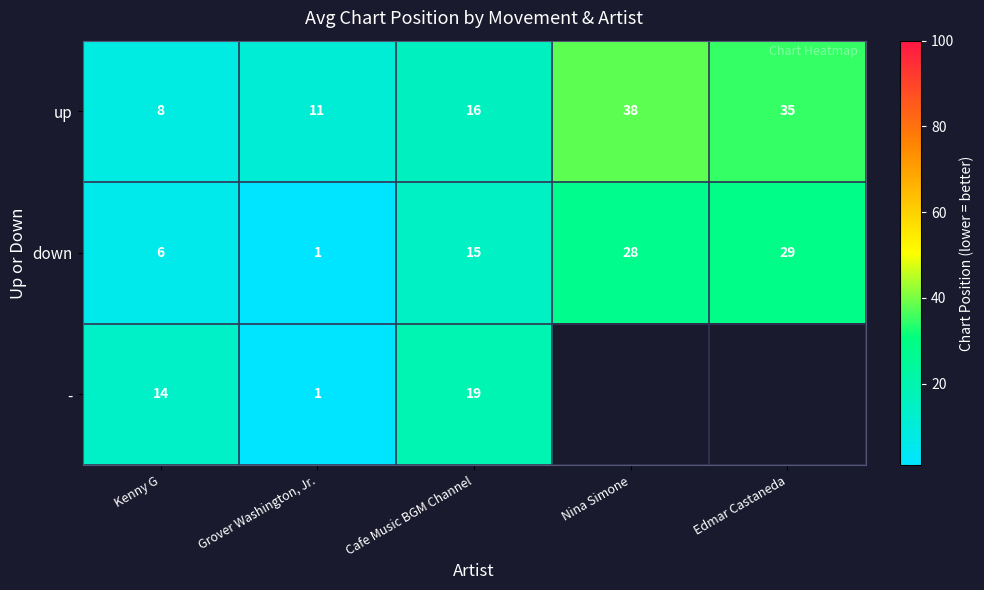

The - series shows 19 at Cafe Music BGM Channel. True or false?

True